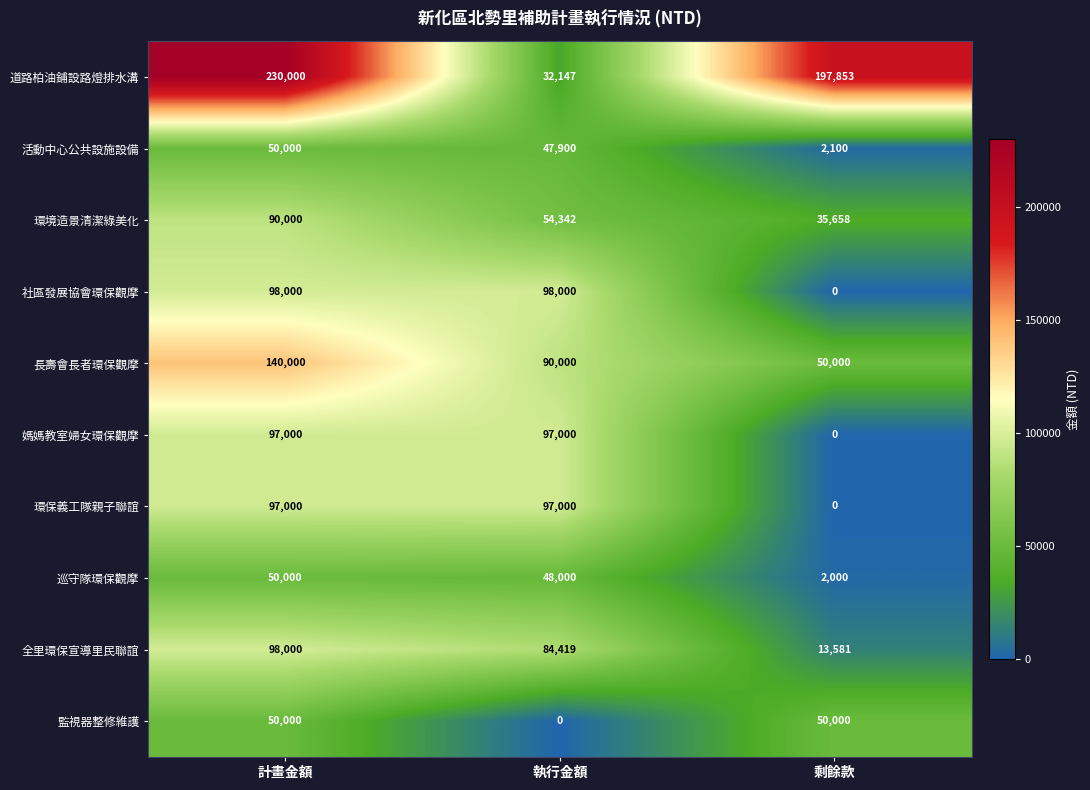

How many 環保義工隊親子聯誼 values are between 0 and 97000?

3